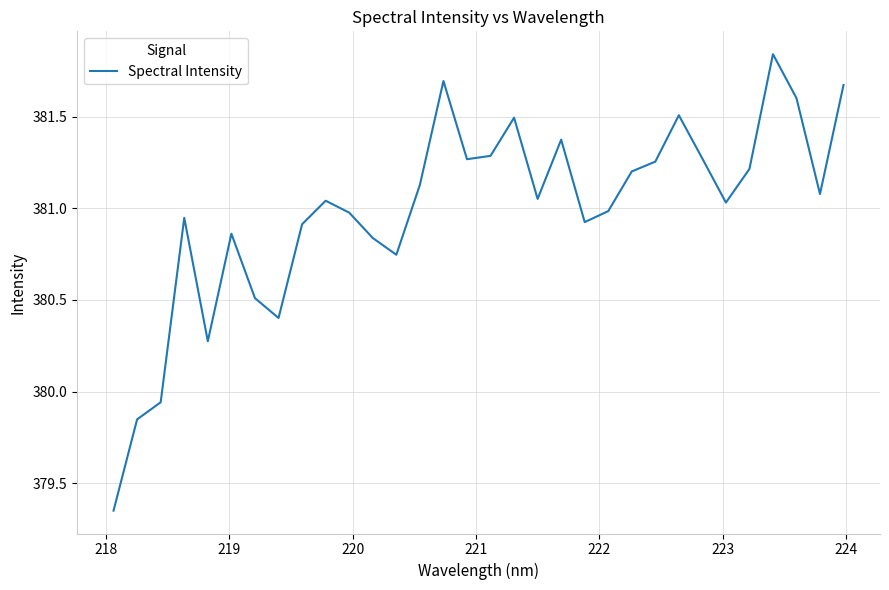

What is the difference between the maximum and minimum values?

2.5